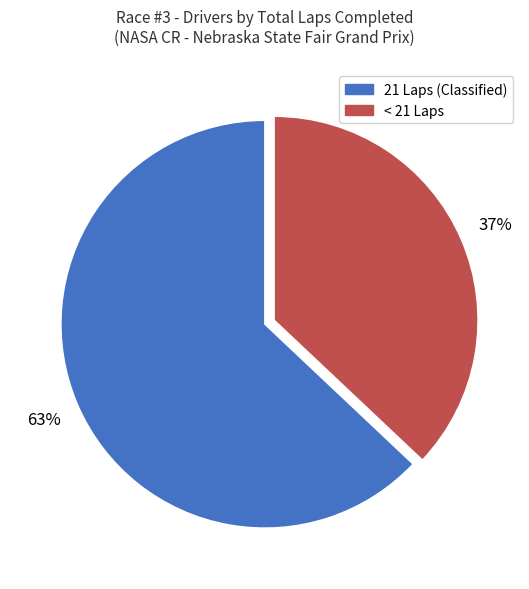

Is there a majority slice in this chart?

Yes